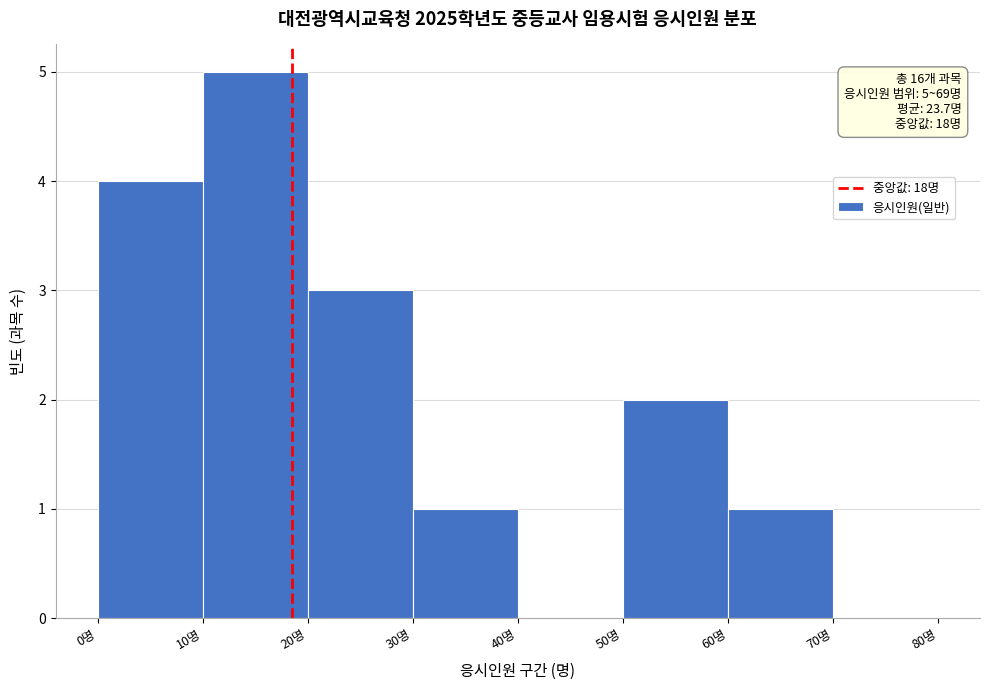

Over which range of the x-axis is the bar tallest?

10 to 20